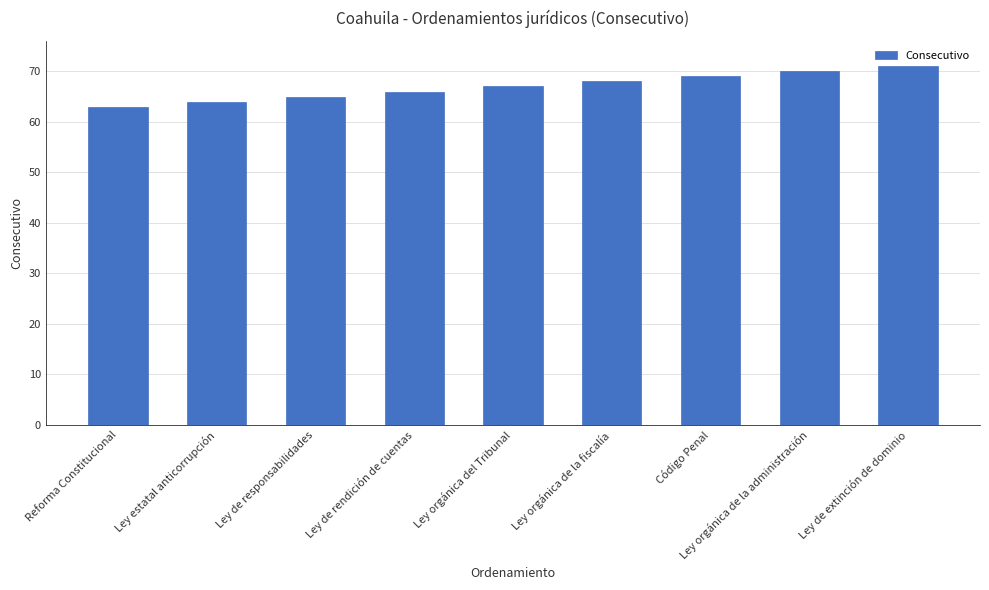

List the labels in order of value, smallest first.

Reforma Constitucional, Ley estatal anticorrupción, Ley de responsabilidades, Ley de rendición de cuentas, Ley orgánica del Tribunal, Ley orgánica de la fiscalía, Código Penal, Ley orgánica de la administración, Ley de extinción de dominio